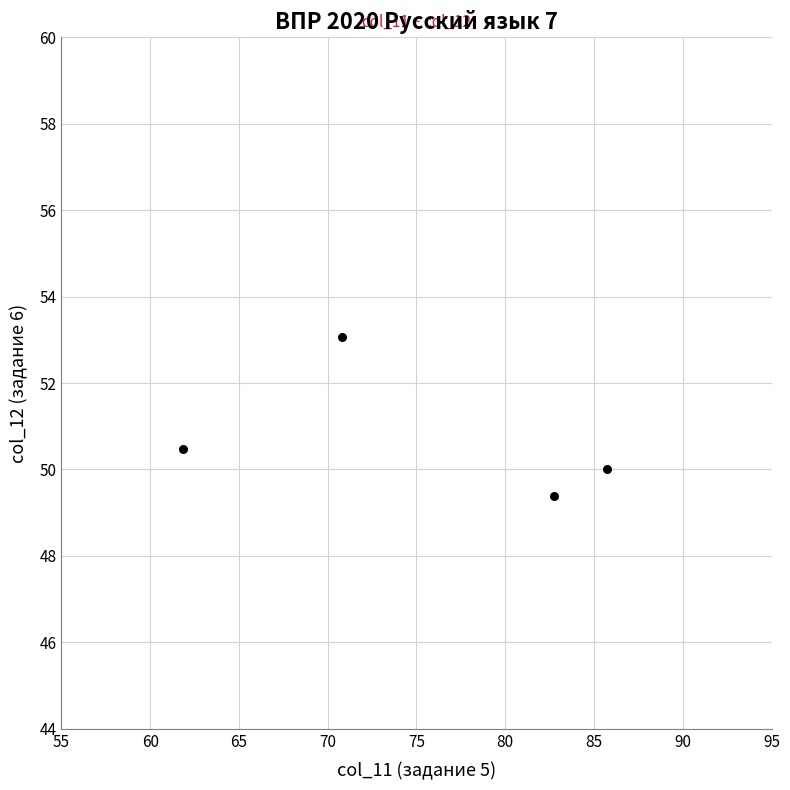

What is the average X value?

75.3